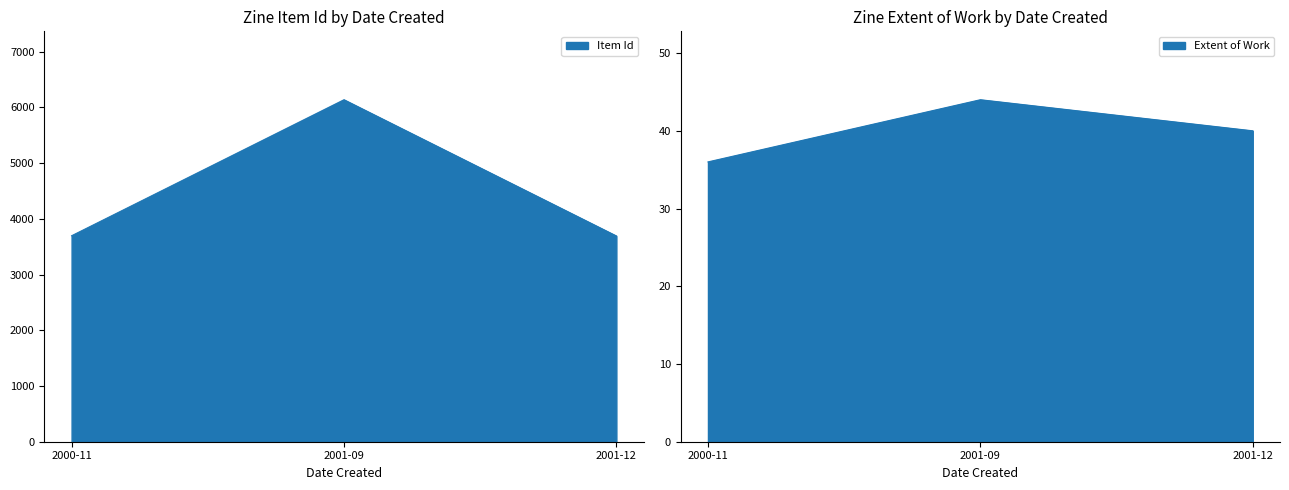

What is the spread (max minus min) of values at 2001-09?

6093